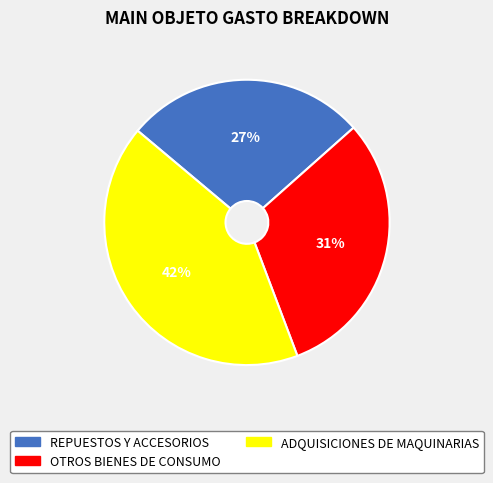

To the nearest percent, what is the average slice percentage?

33%